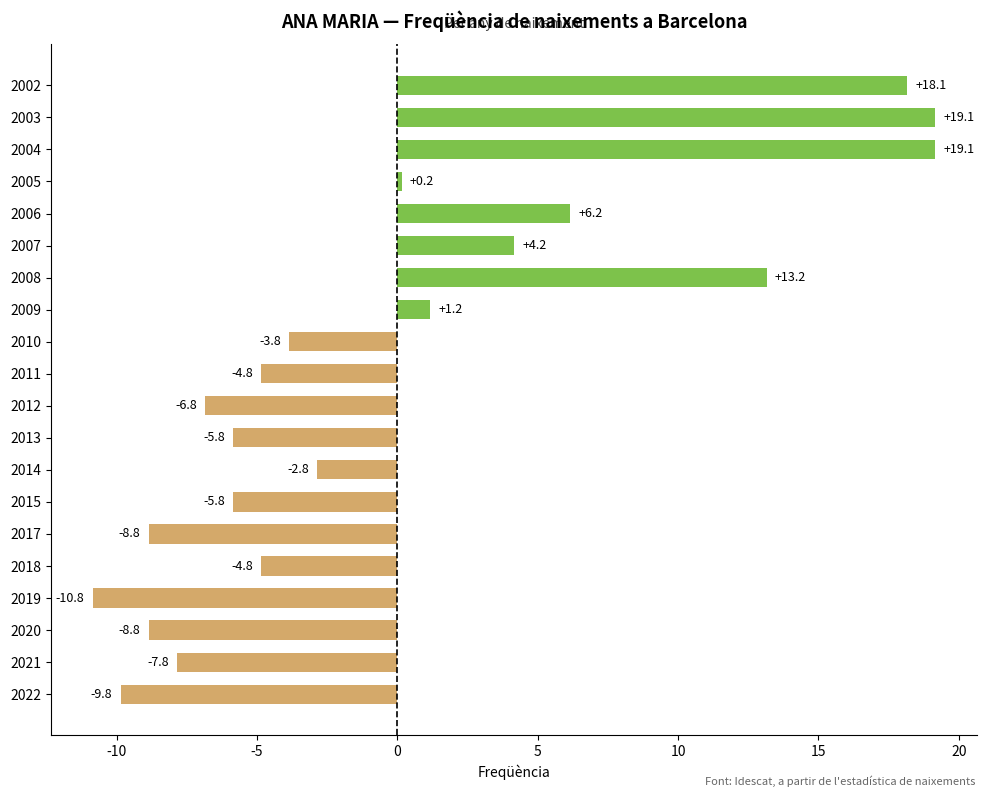

Are the bars horizontal?

Yes